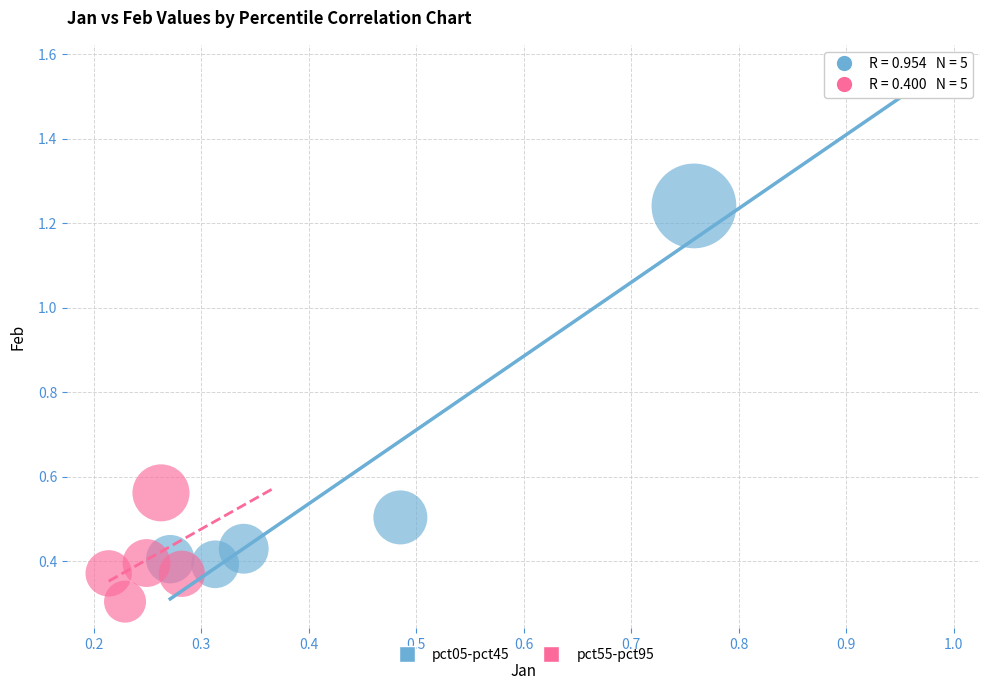

What are all the series names shown in the legend?

pct05-pct45, pct55-pct95